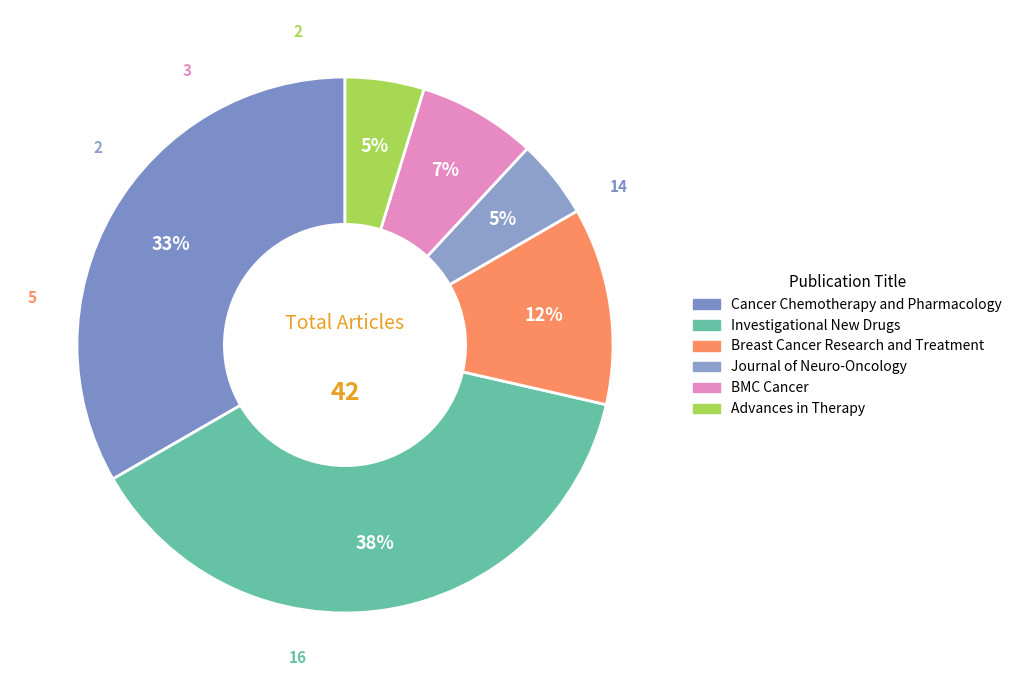

Count the number of slices in the pie.

6